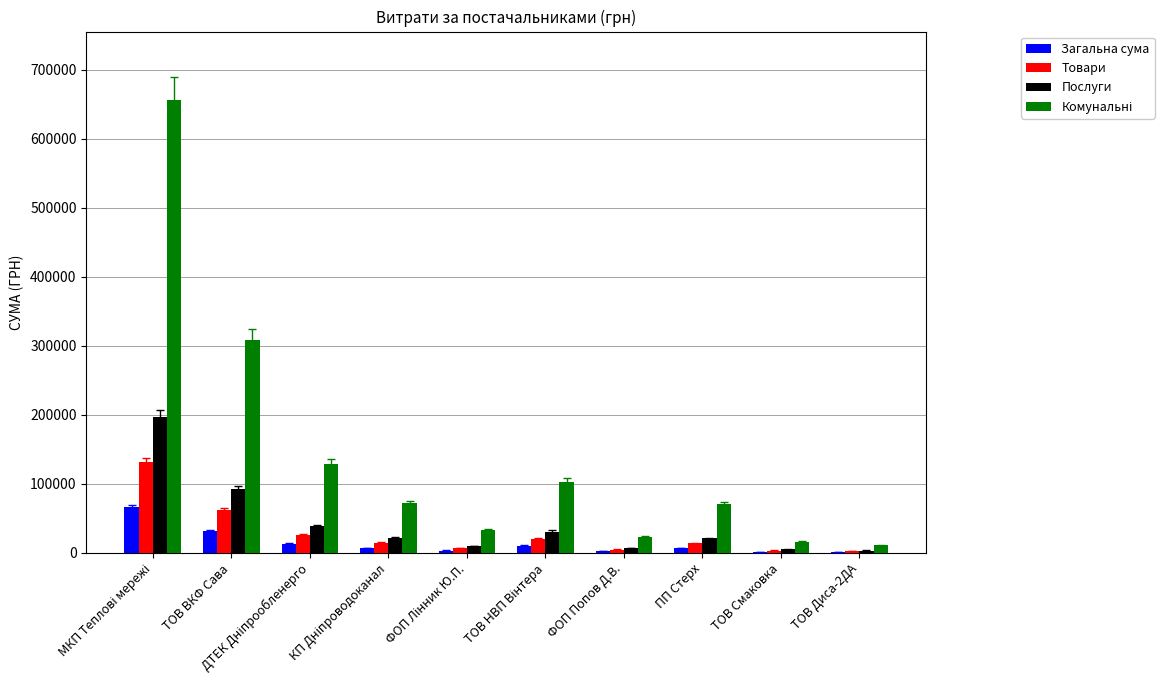

What is the highest value of the Загальна сума series?

65681.7